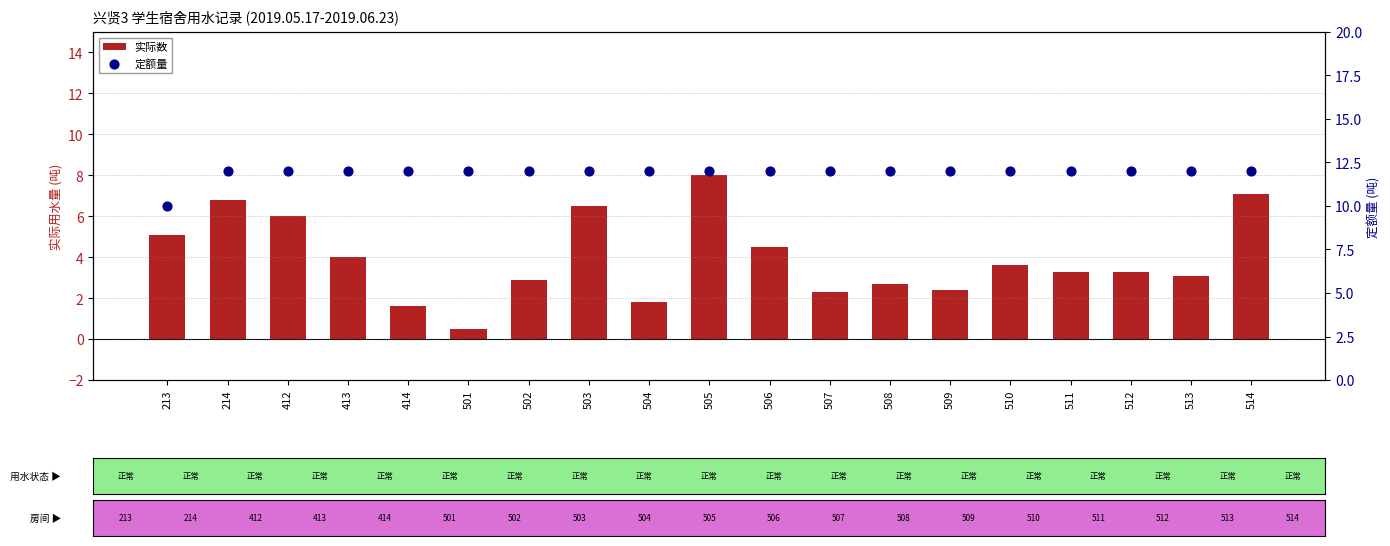

At how many categories does at least one series exceed 9?

19